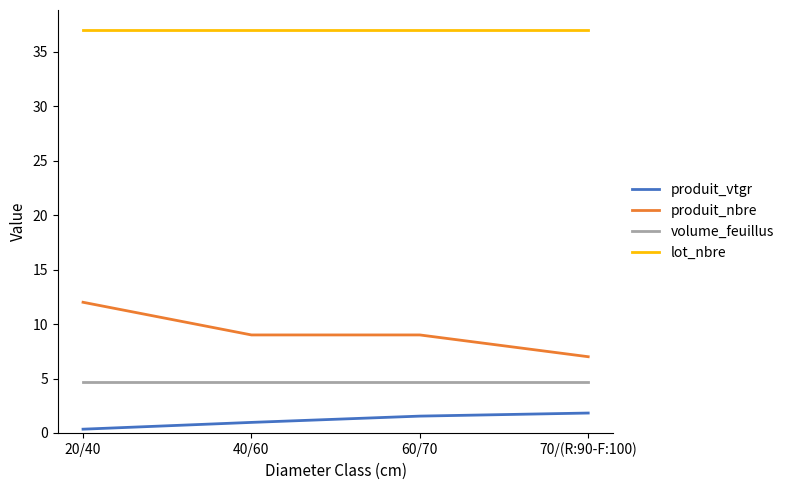

Reading right to left, extract all data points from this chart.

produit_vtgr: 1.8	1.5	1.0	0.3
produit_nbre: 7.0	9.0	9.0	12.0
volume_feuillus: 4.7	4.7	4.7	4.7
lot_nbre: 37.0	37.0	37.0	37.0